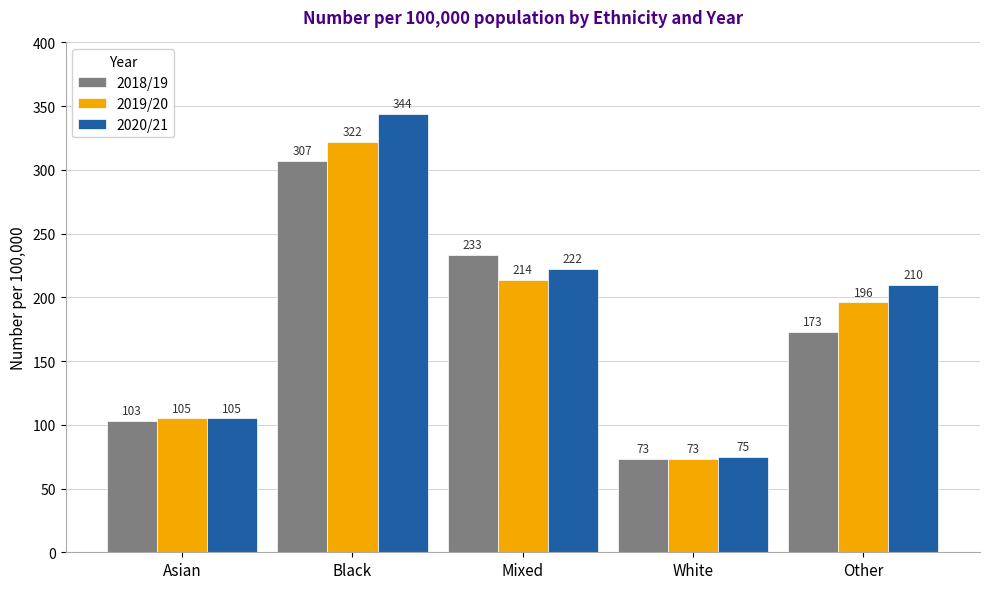

Which series has the largest range (max minus min)?

2020/21